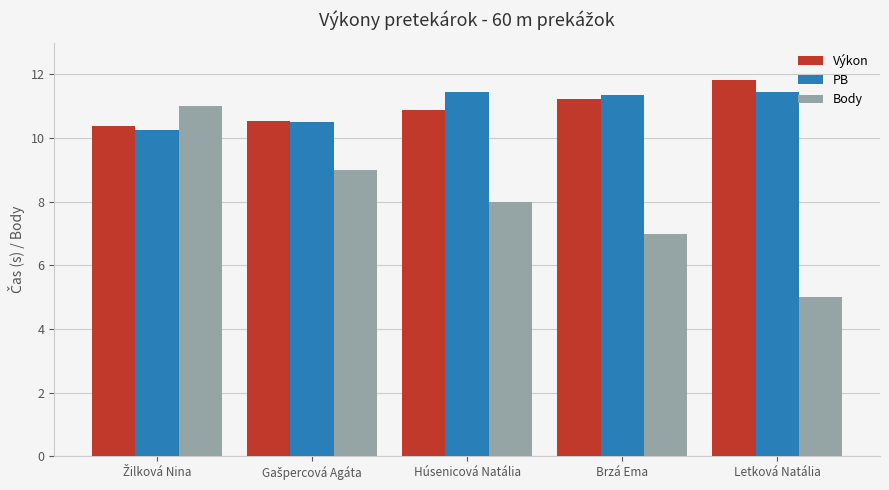

Where does the PB series first go above 11?

Húsenicová Natália